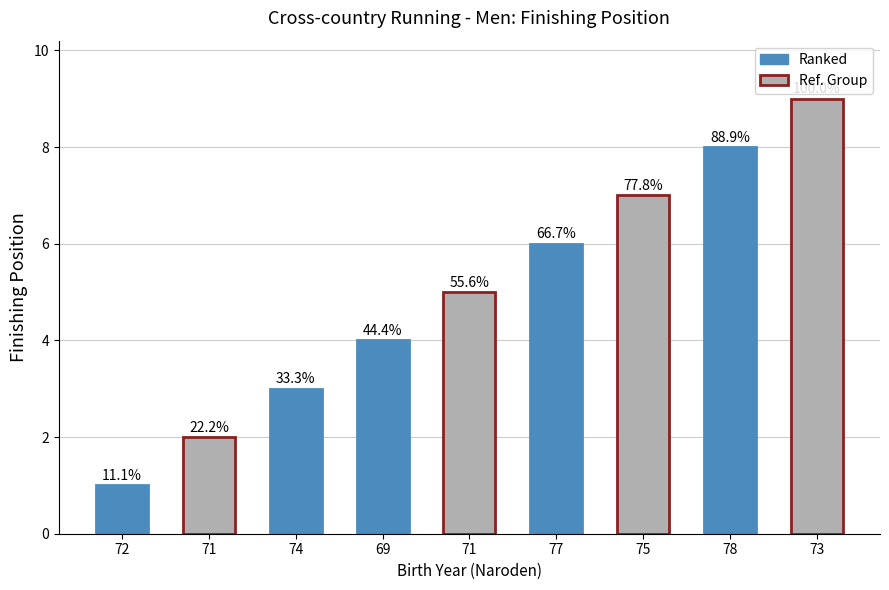

At which label does the data first exceed 5?

77